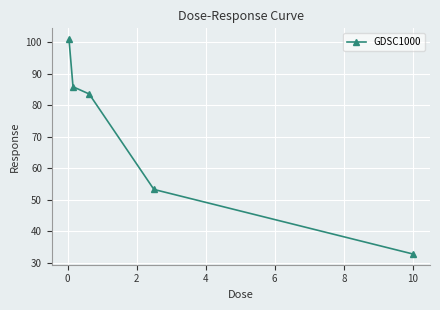

What is the smallest value displayed?

32.8